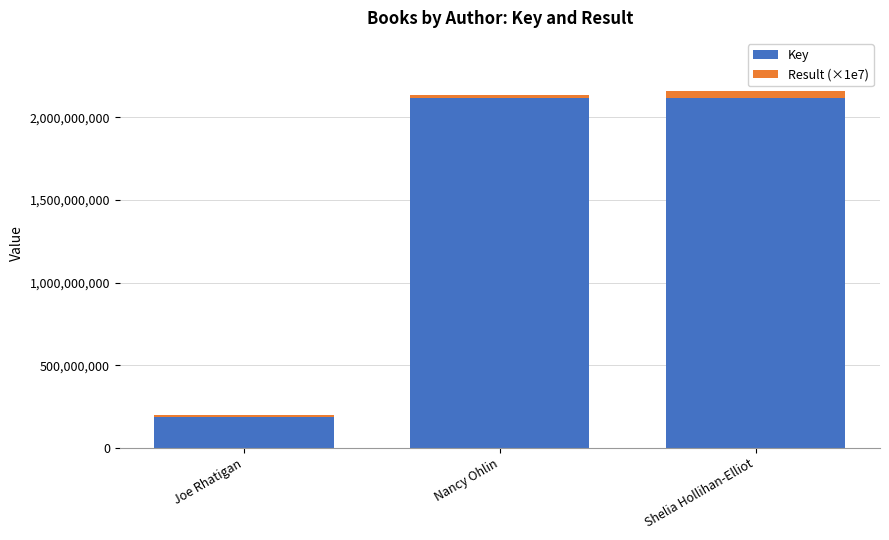

At which label does Key reach its minimum?

Joe Rhatigan